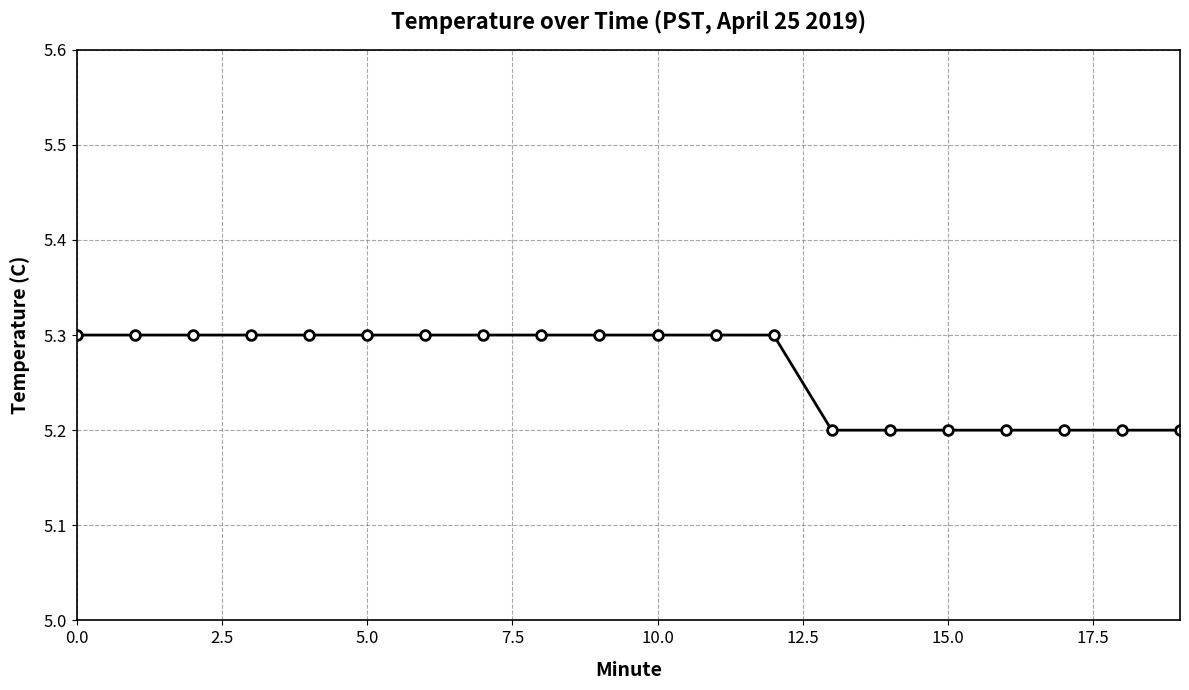

What is the smallest value displayed?

5.2